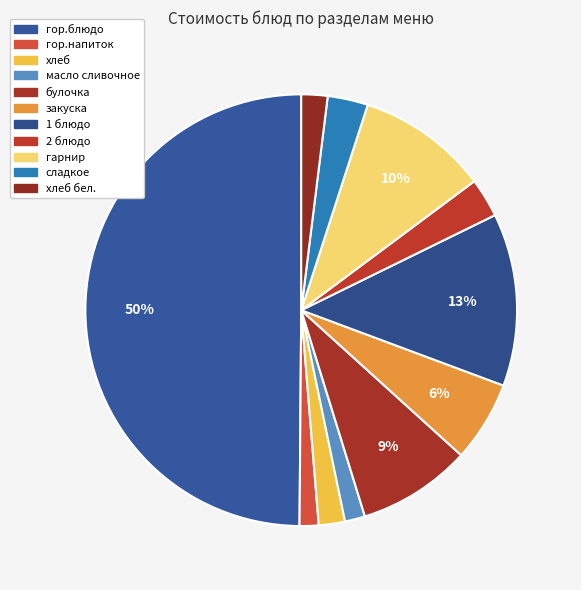

How many segments does this pie chart have?

11